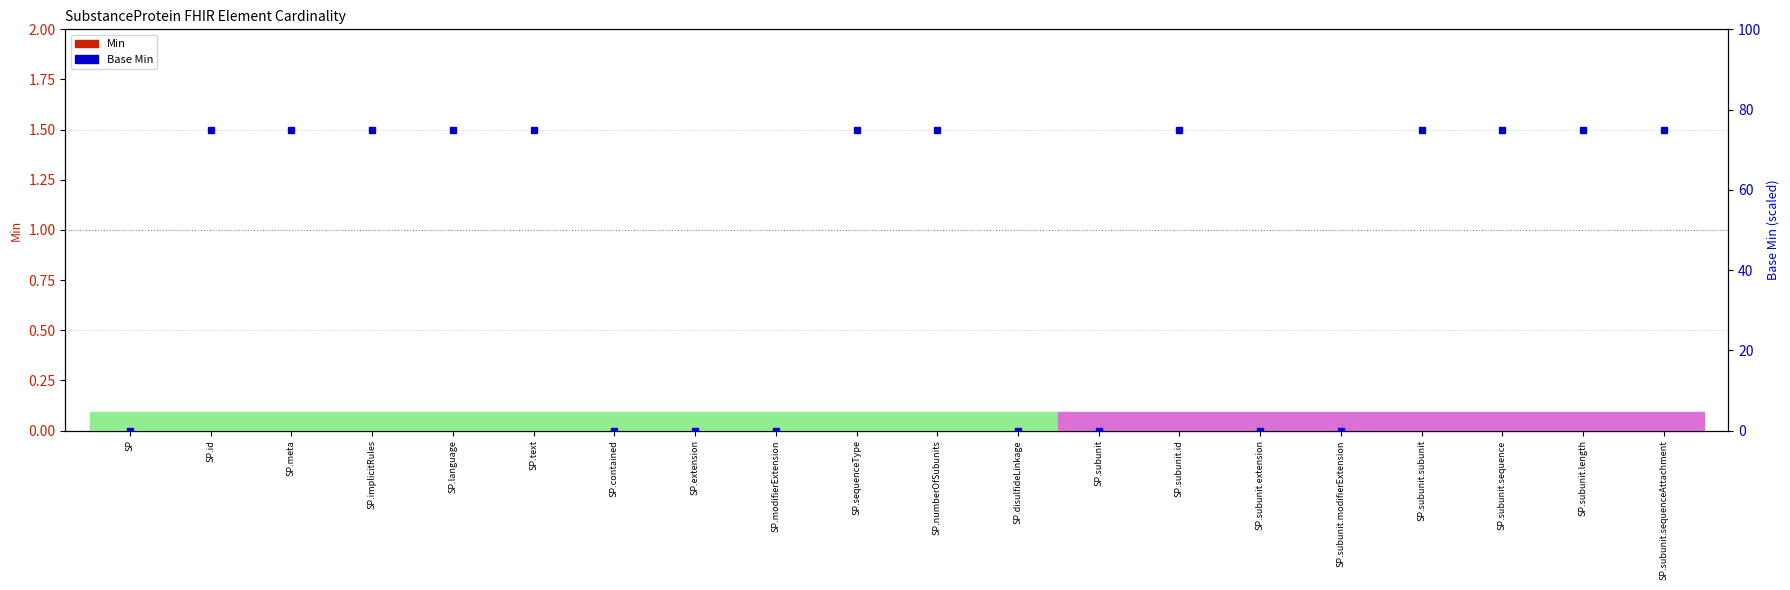

What is the highest value of the Base Min series?

75